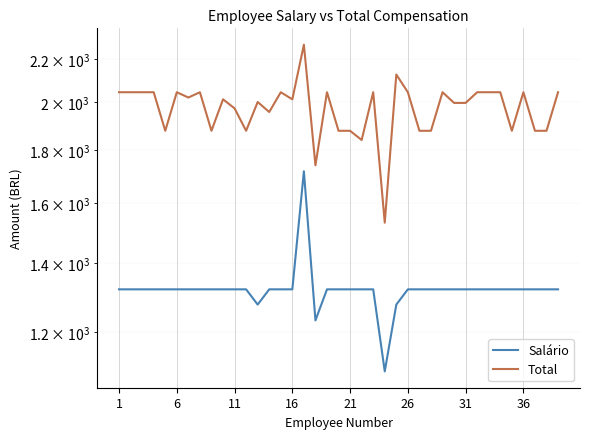

Rank the series by their average value, from lowest to highest.

Salário, Total